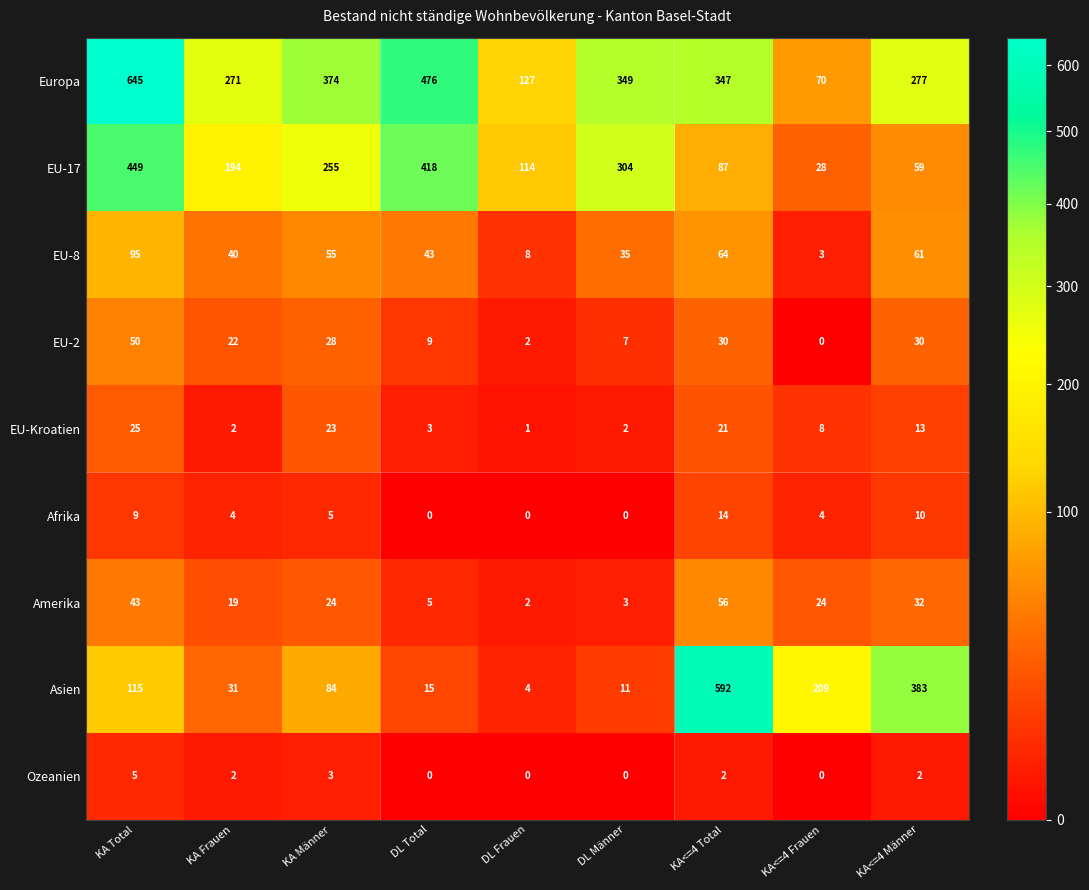

What is the difference between the maximum and second lowest values in the Ozeanien series?

5